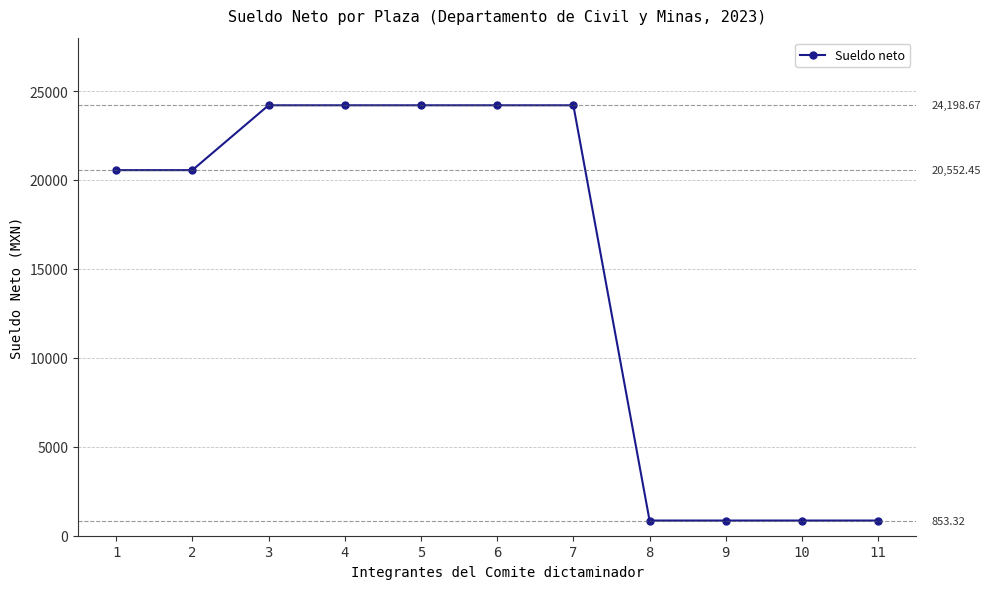

What is the smallest value displayed?

853.3